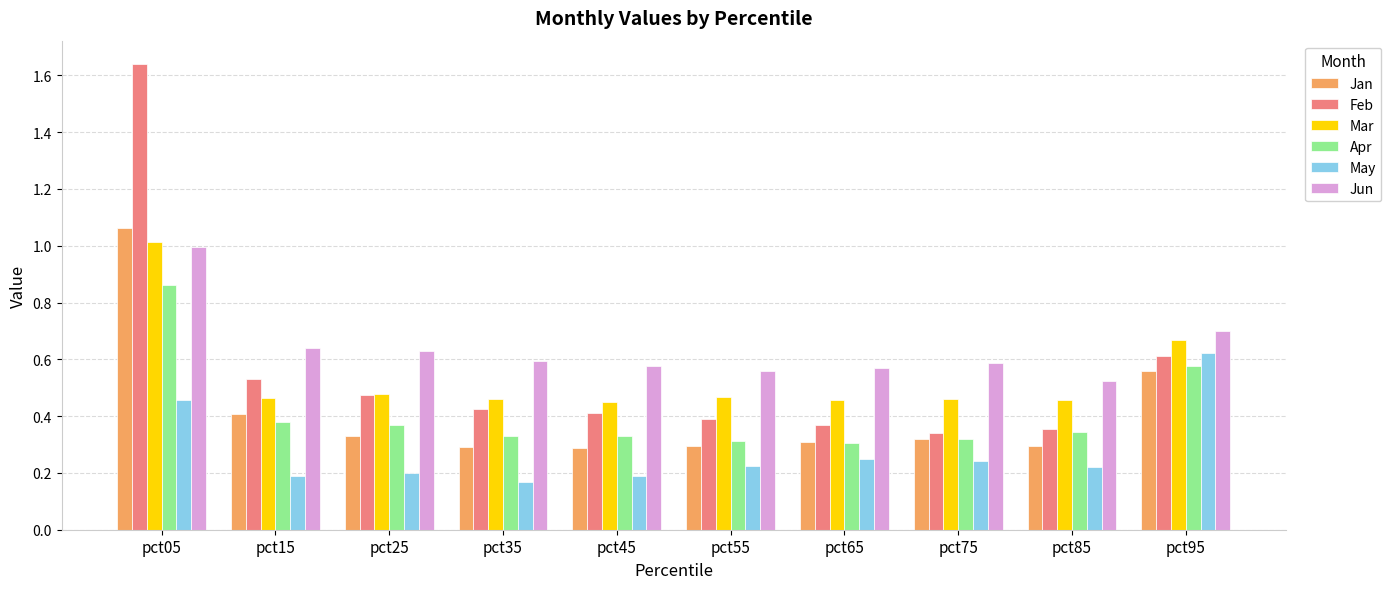

Is the value of Apr at pct05 greater than the value of May at pct35?

Yes